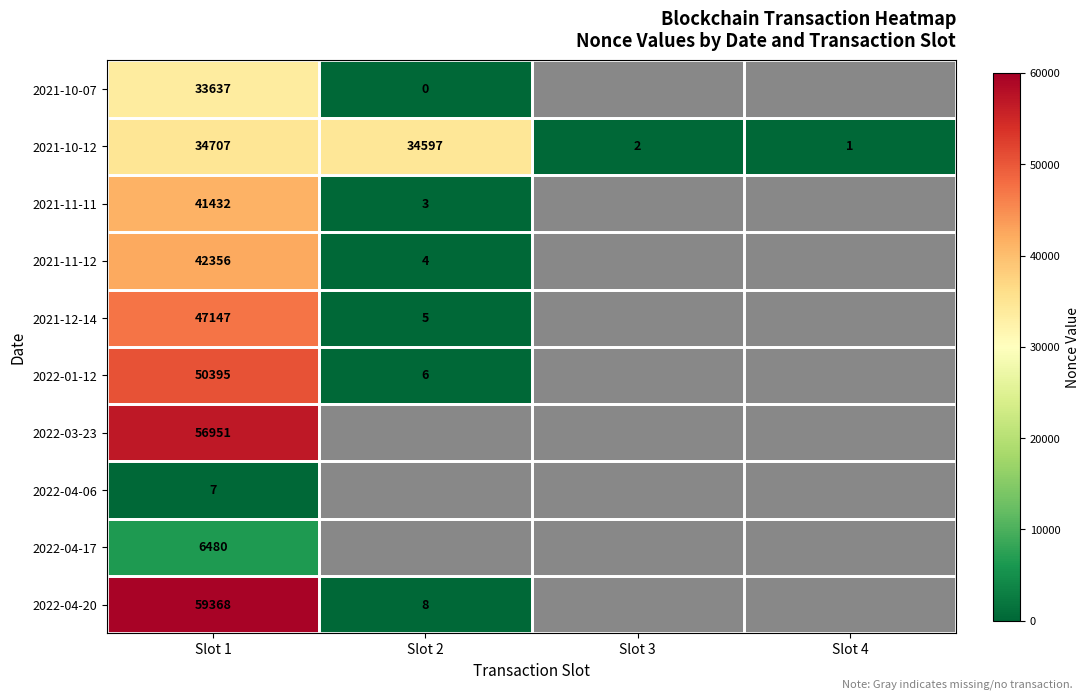

At Slot 1, list the series in order from smallest to largest.

2022-04-06, 2022-04-17, 2021-10-07, 2021-10-12, 2021-11-11, 2021-11-12, 2021-12-14, 2022-01-12, 2022-03-23, 2022-04-20